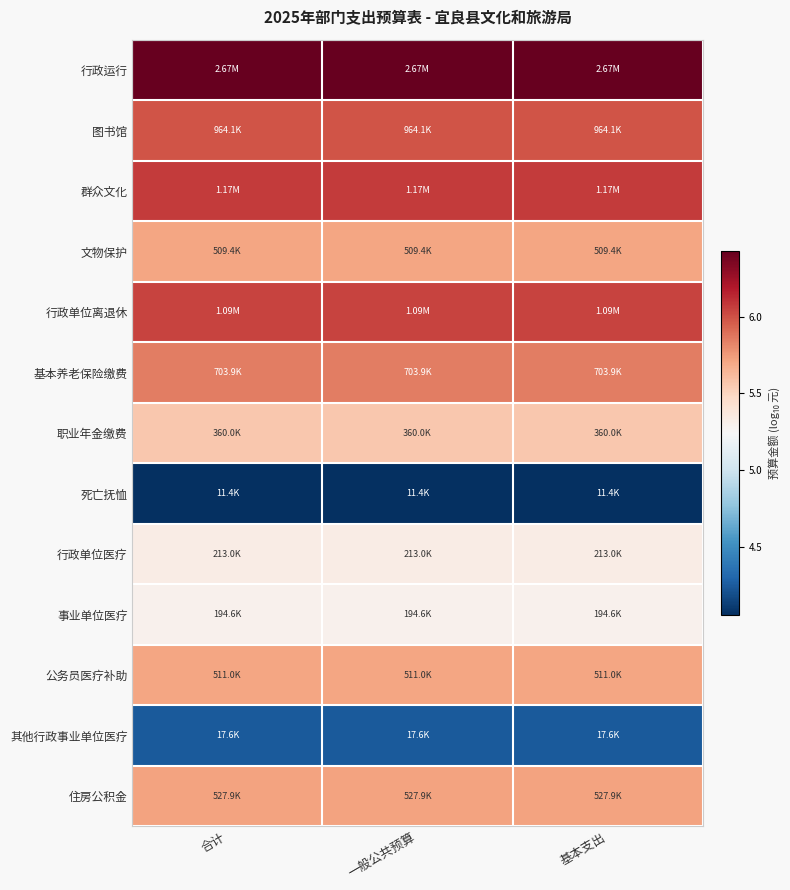

Between 基本支出 and 合计, which is larger?

基本支出